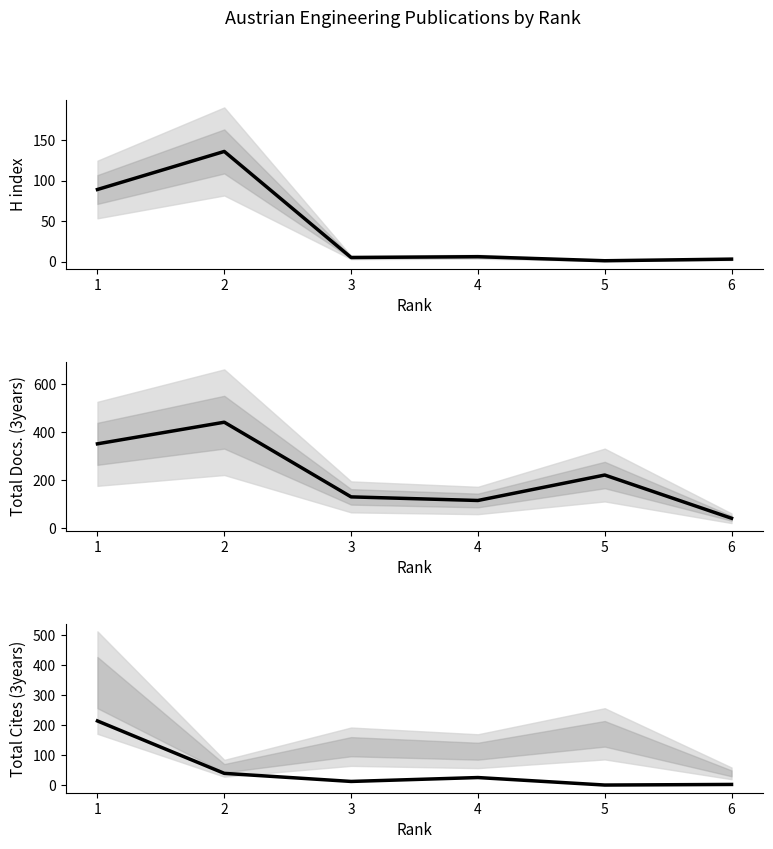

Reading left to right, extract all data points from this chart.

H index: 89	136	5	6	1	3
Total Docs. (3years): 350	440	129	114	220	40
Total Cites (3years): 214	39	12	25	0	2